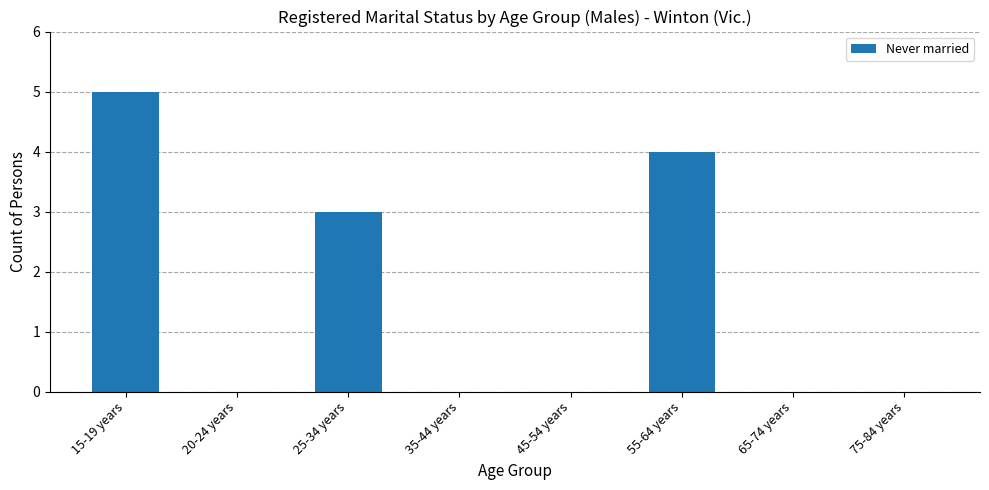

What is the change in value from 35-44 years to 55-64 years?

+4